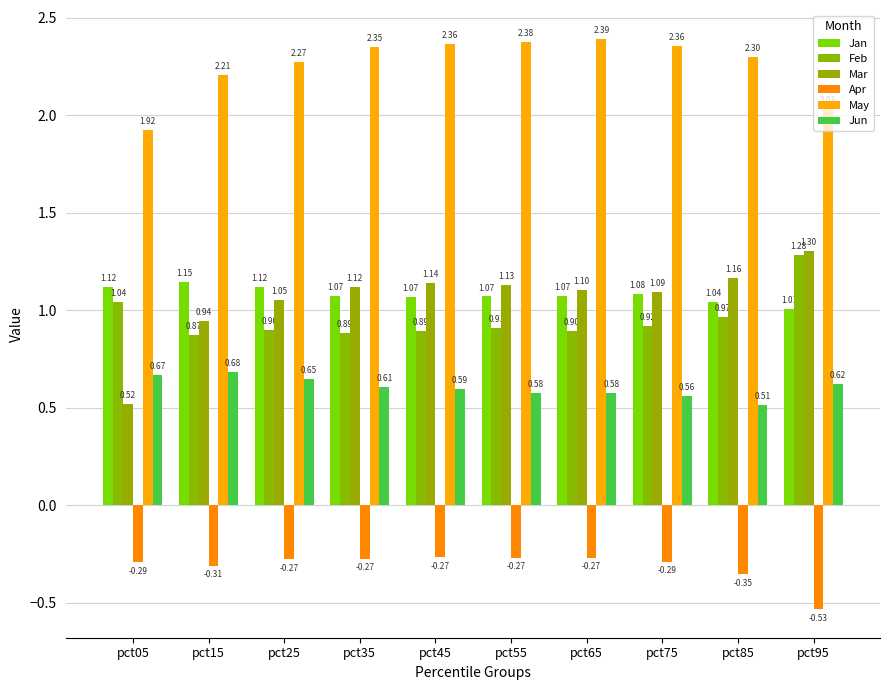

How many series are shown in this chart?

6